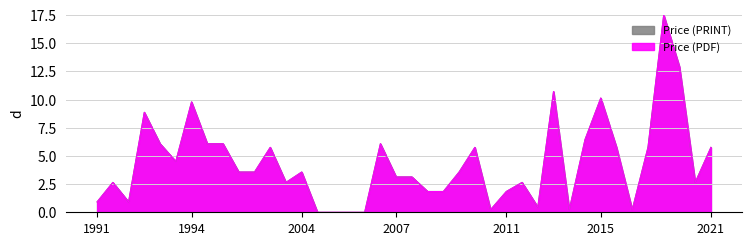

What is the label of the 34th point from the left?

2007